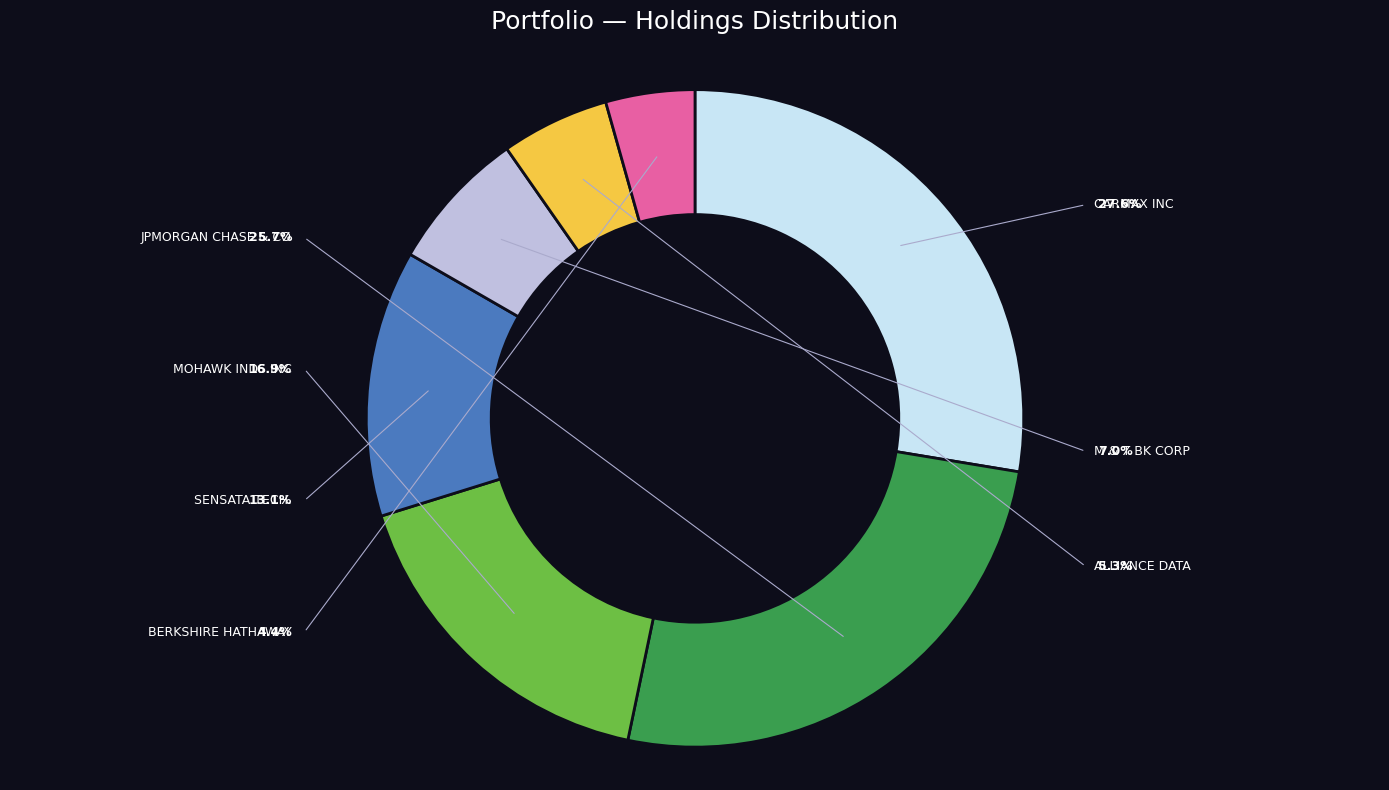

Rank the categories by value from lowest to highest.

BERKSHIRE HATHAWAY INC DEL, ALLIANCE DATA SYSTEMS CORP, M & T BK CORP, SENSATA TECHNOLOGIES HLDNG PLC, MOHAWK INDS INC, JPMORGAN CHASE & CO, CARMAX INC